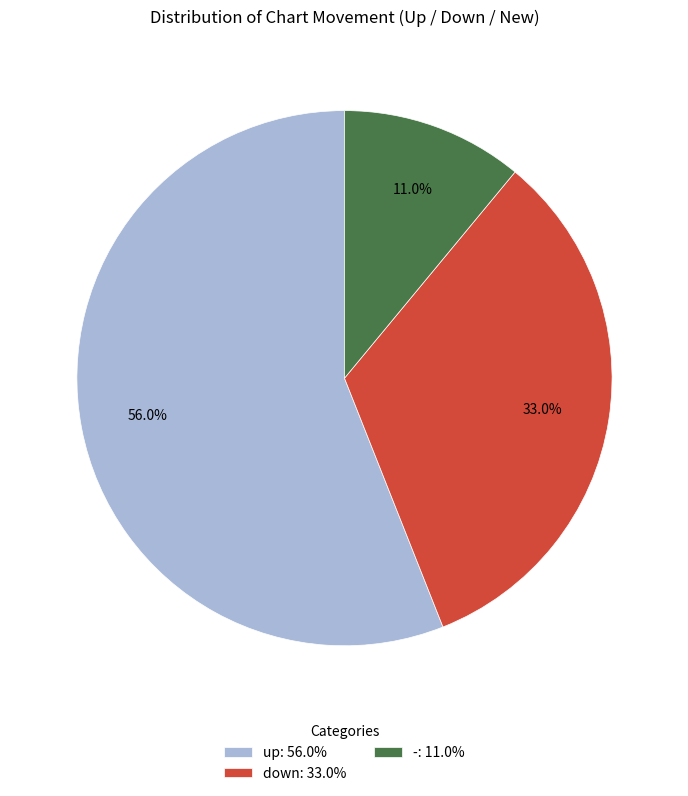

Combined, what portion of the pie is up and down?

89.0%